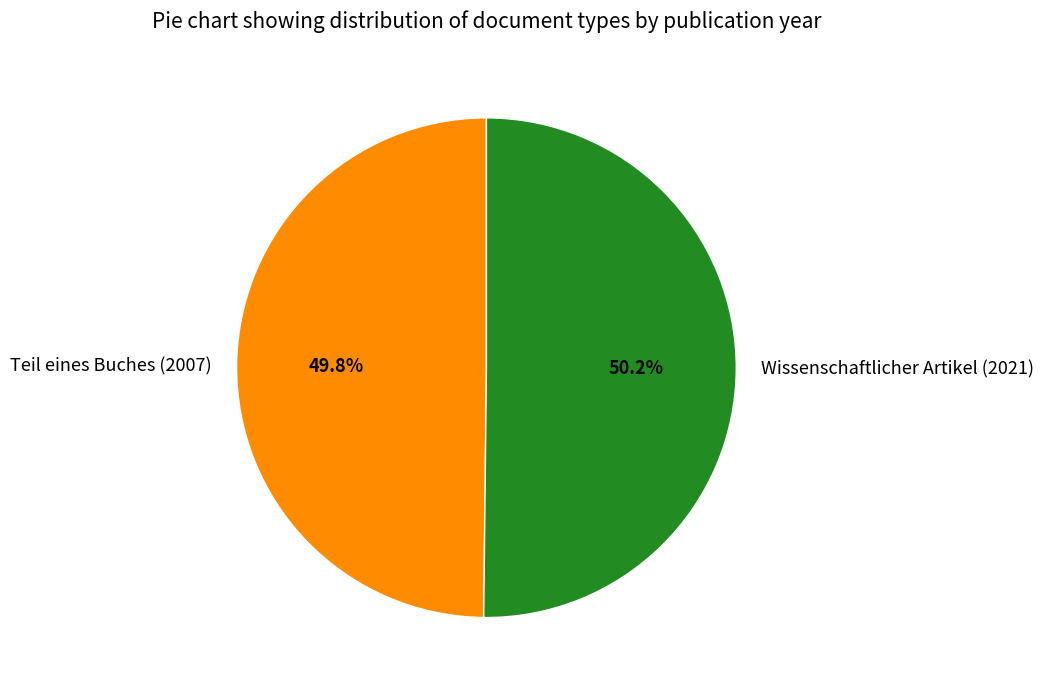

To the nearest percent, what percentage of the pie is Wissenschaftlicher Artikel (2021)?

50%